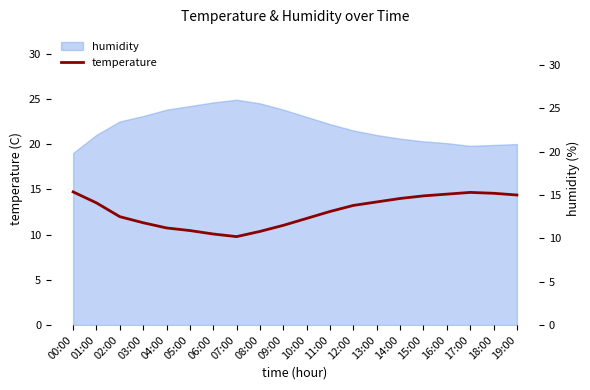

Read the value at 03:00.

11.8